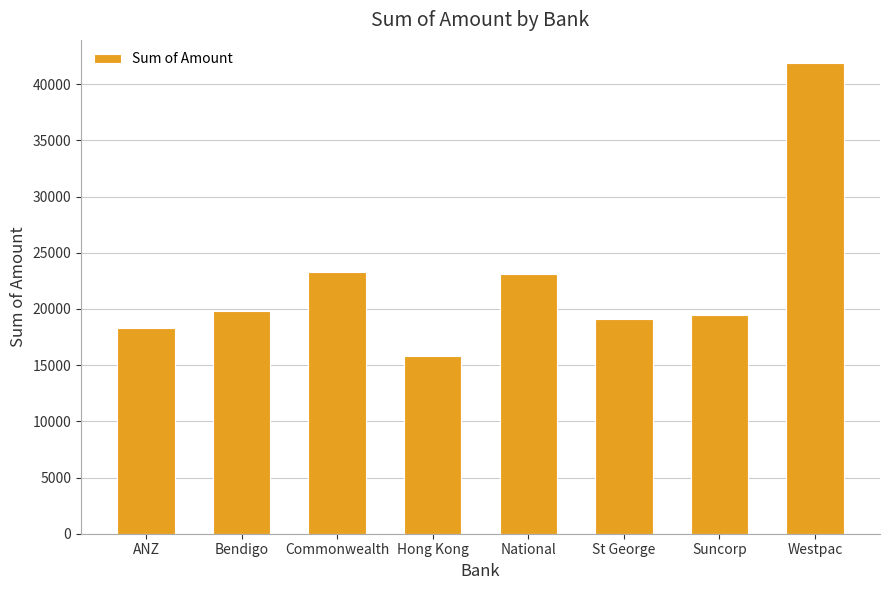

What position from the right is ANZ?

8